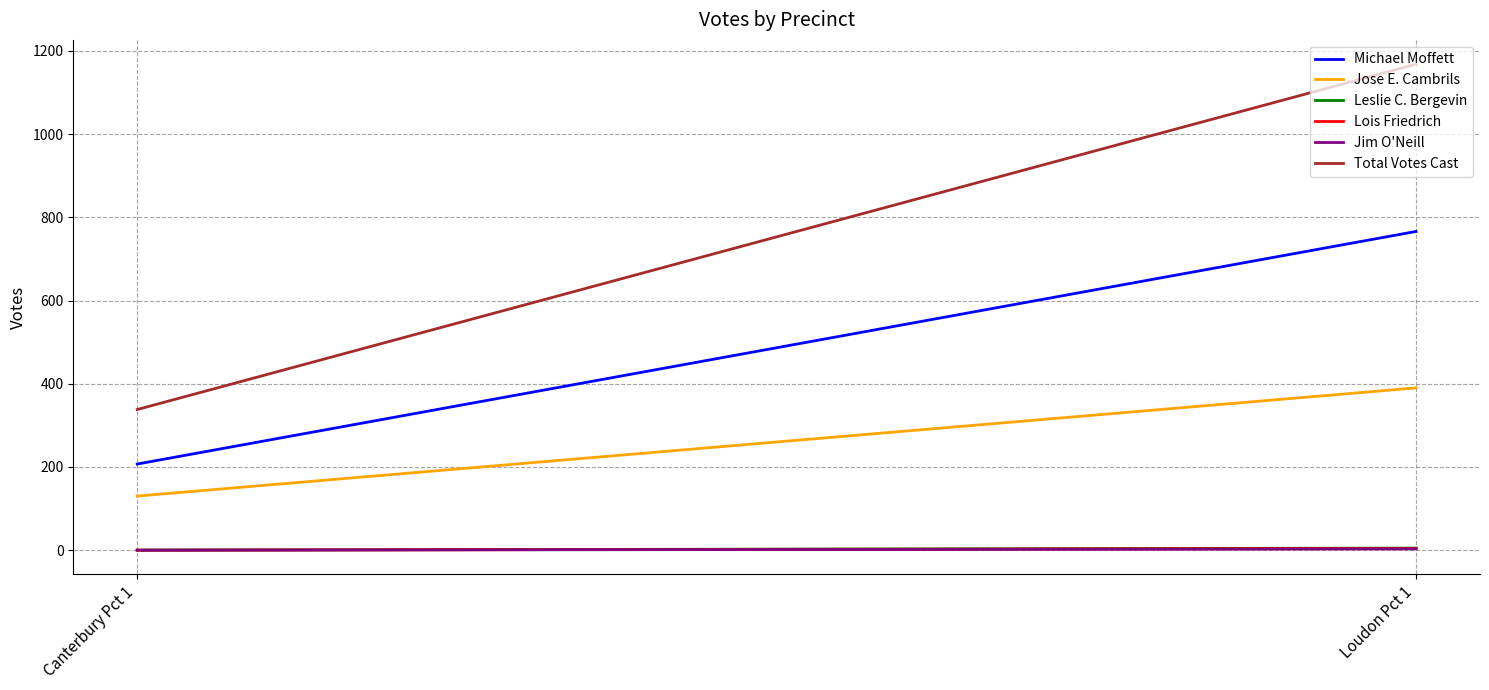

Reading left to right, what are all the values shown in this chart?

Michael Moffett: 207	766
Jose E. Cambrils: 130	390
Leslie C. Bergevin: 0	5
Lois Friedrich: 0	4
Jim O'Neill: 0	3
Total Votes Cast: 338	1168